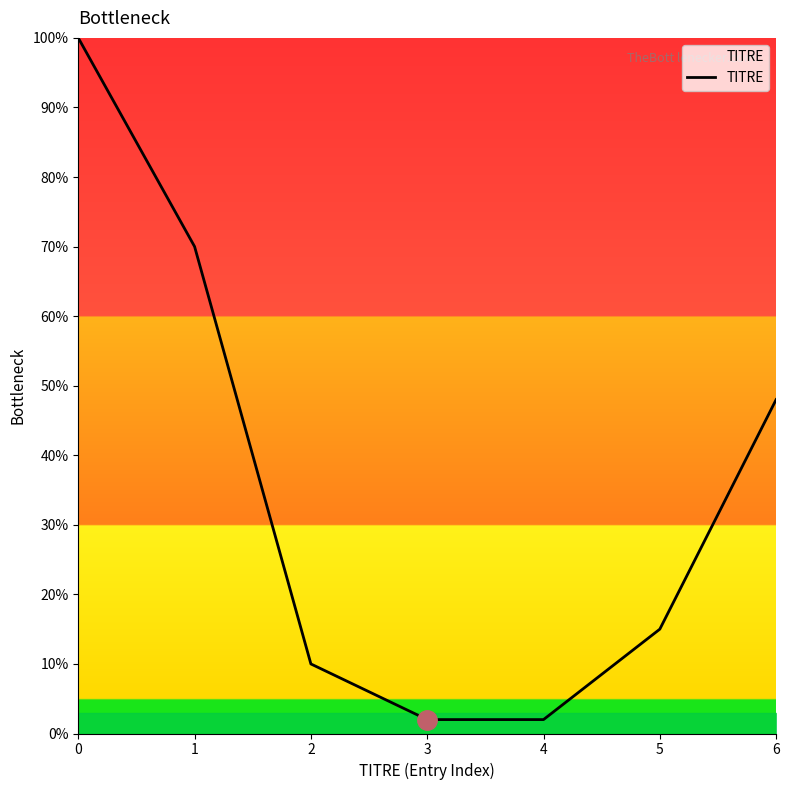

Reading left to right, extract all data points from this chart.

100	70	10	2	2	15	48